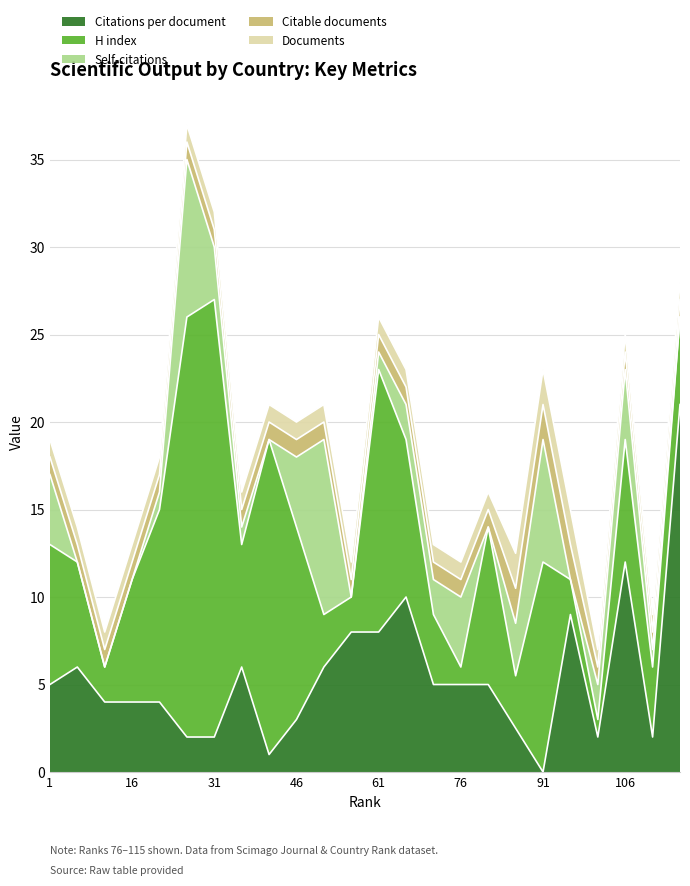

What is the total value across all series at 31?

32.0